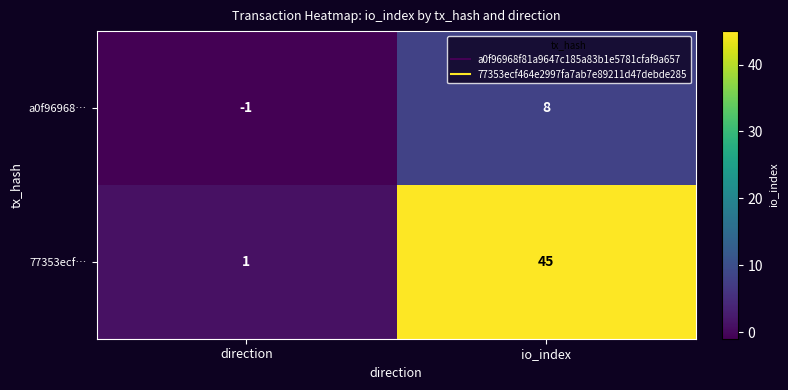

Which category has the highest value across all series?

io_index